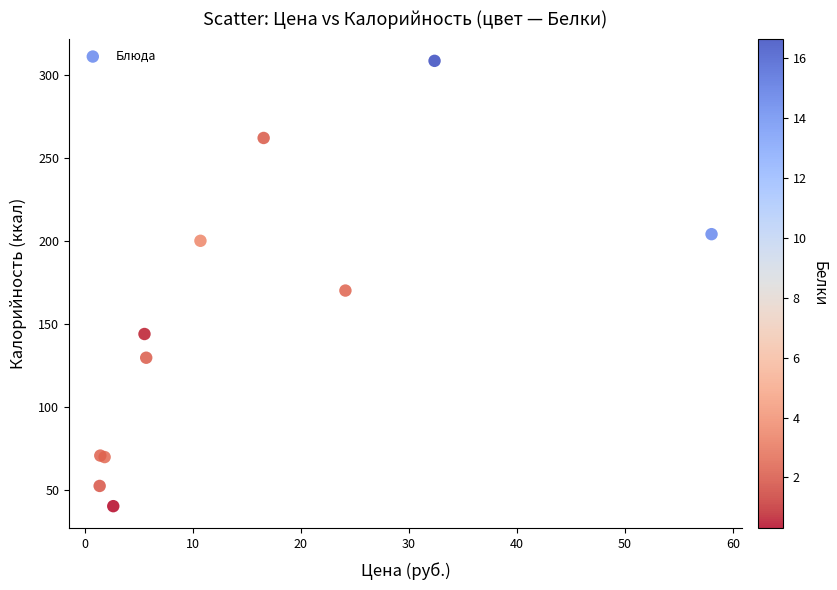

What Y value in the scatter plot is closest to 174?

170.0